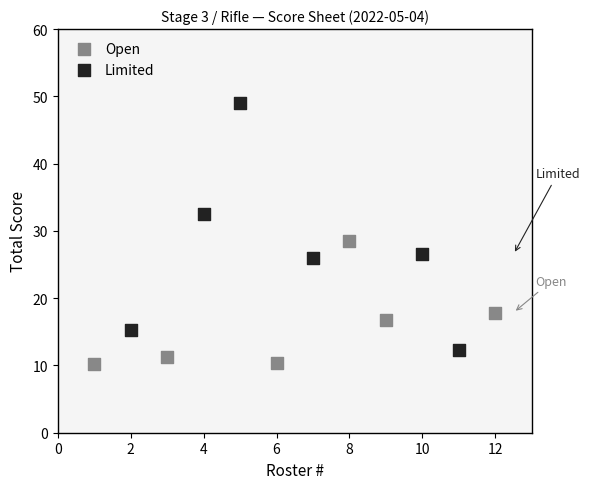

Which series has the largest Y range (max minus min)?

Limited